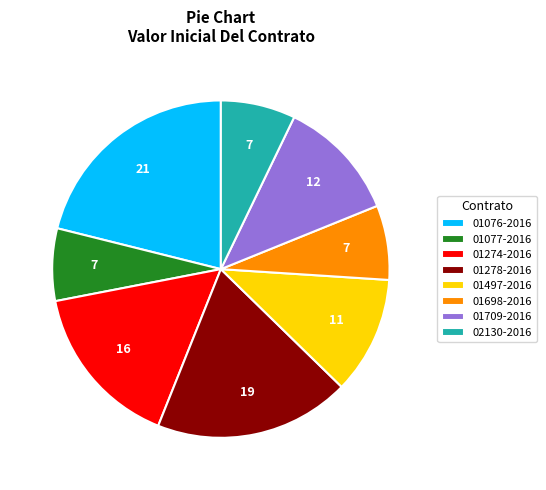

Which slice is the largest?

01076-2016